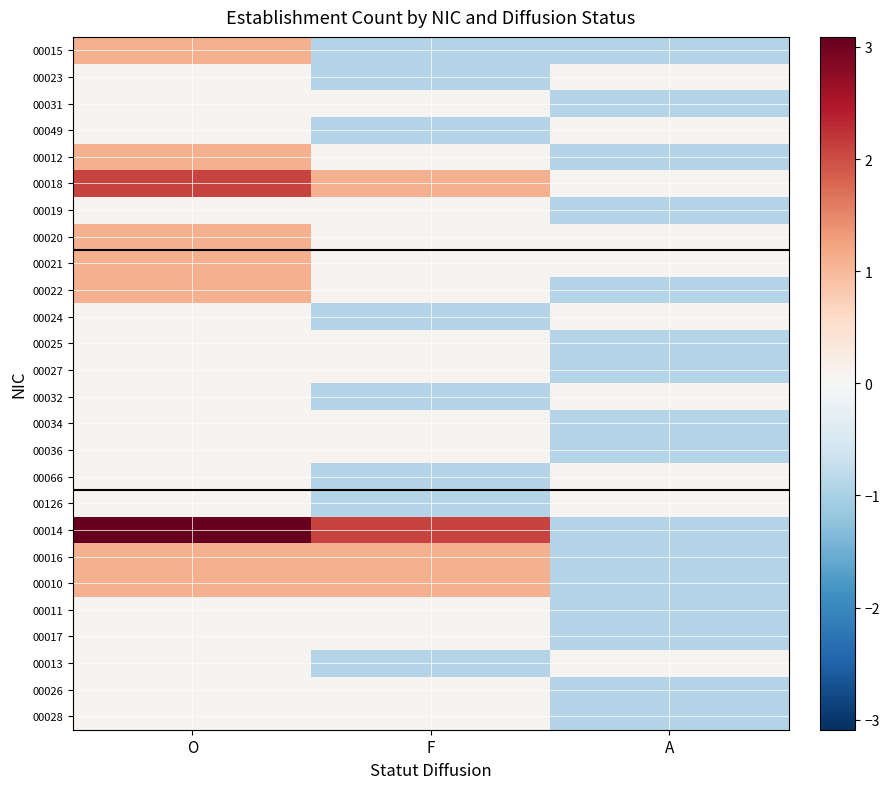

Which label corresponds to the smallest value in the chart?

F